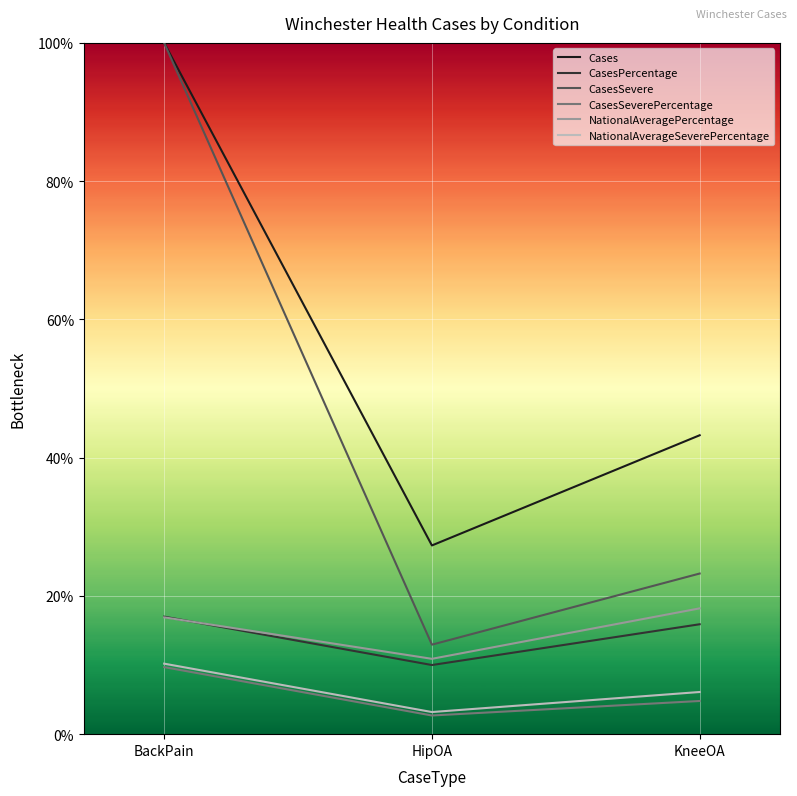

At which category is the sum across all series the highest?

BackPain